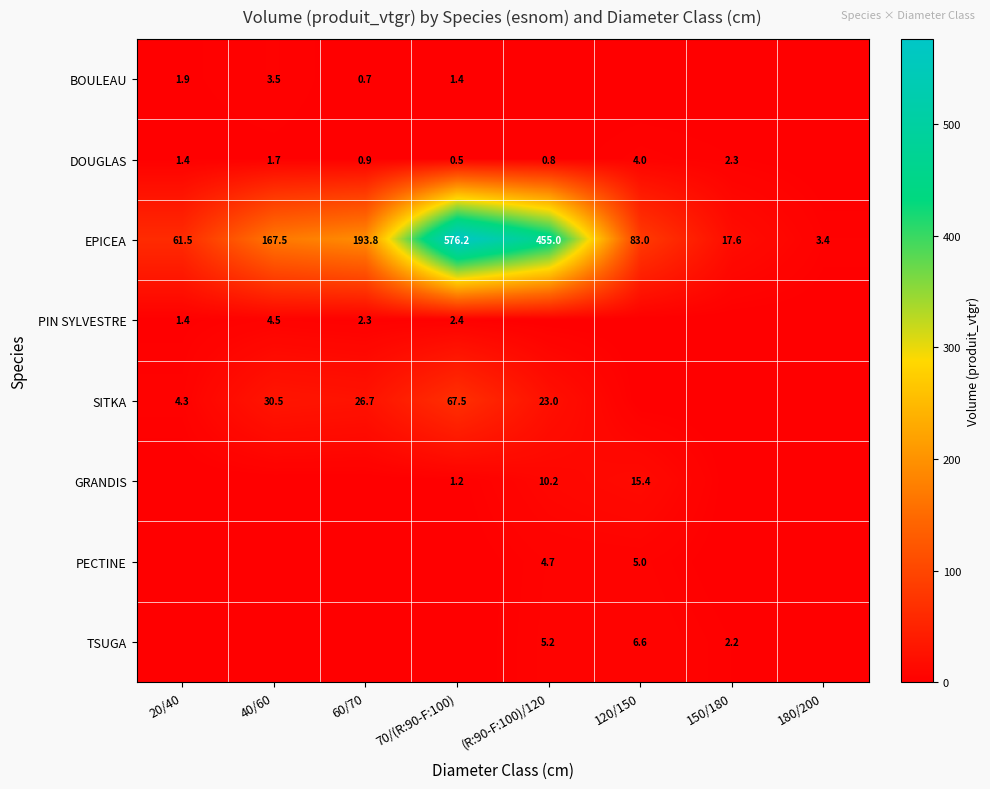

True or false: GRANDIS has a value of 0.7 at 70/(R:90-F:100).

False